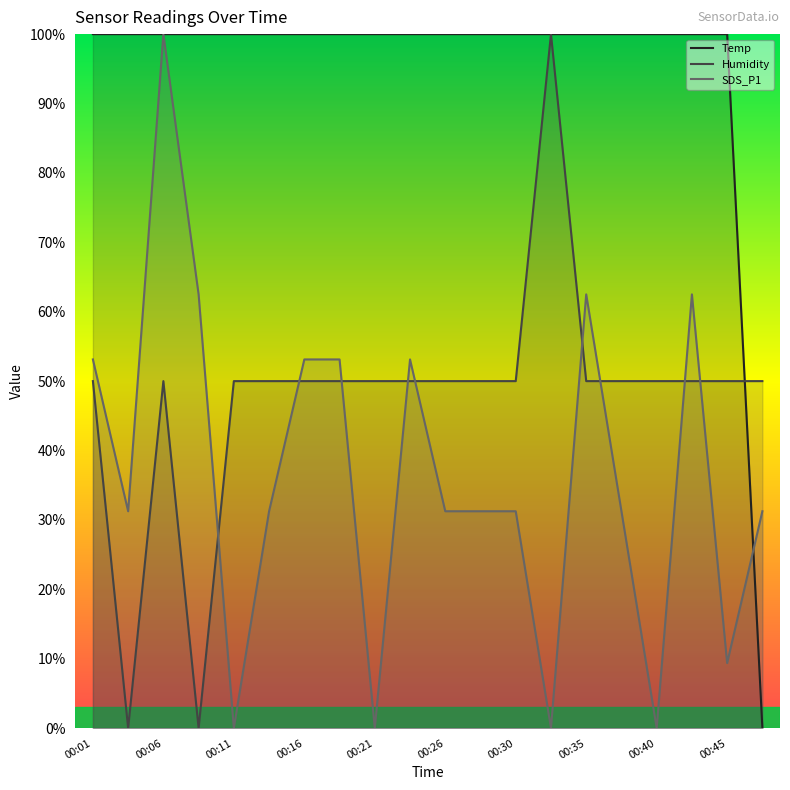

Reading right to left, extract all data points from this chart.

Temp: 0.0	100.0	100.0	100.0	100.0	100.0	100.0	100.0	100.0	100.0	100.0	100.0	100.0	100.0	100.0	100.0	100.0	100.0	100.0	100.0
Humidity: 50.0	50.0	50.0	50.0	50.0	50.0	100.0	50.0	50.0	50.0	50.0	50.0	50.0	50.0	50.0	50.0	0.0	50.0	0.0	50.0
SDS_P1: 31.2	9.4	62.5	0.0	31.2	62.5	0.0	31.2	31.2	31.2	53.1	0.0	53.1	53.1	31.2	0.0	62.5	100.0	31.2	53.1